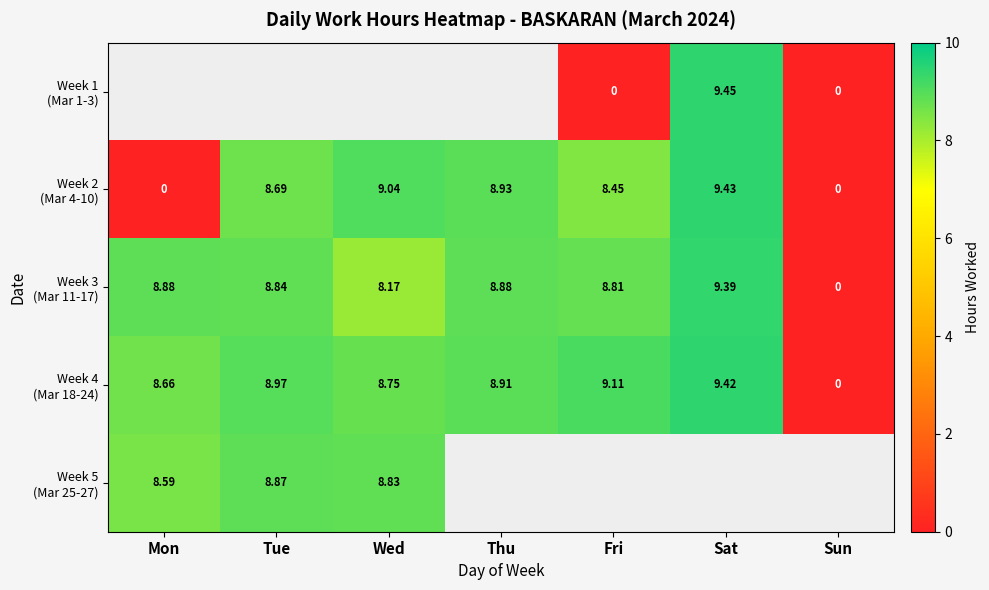

How many data points in Week 3 (Mar 11-17) are above 8?

6